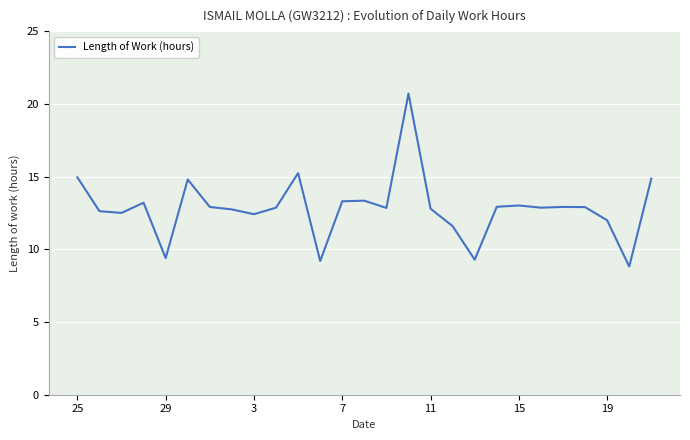

What is the minimum value shown in the chart?

8.8